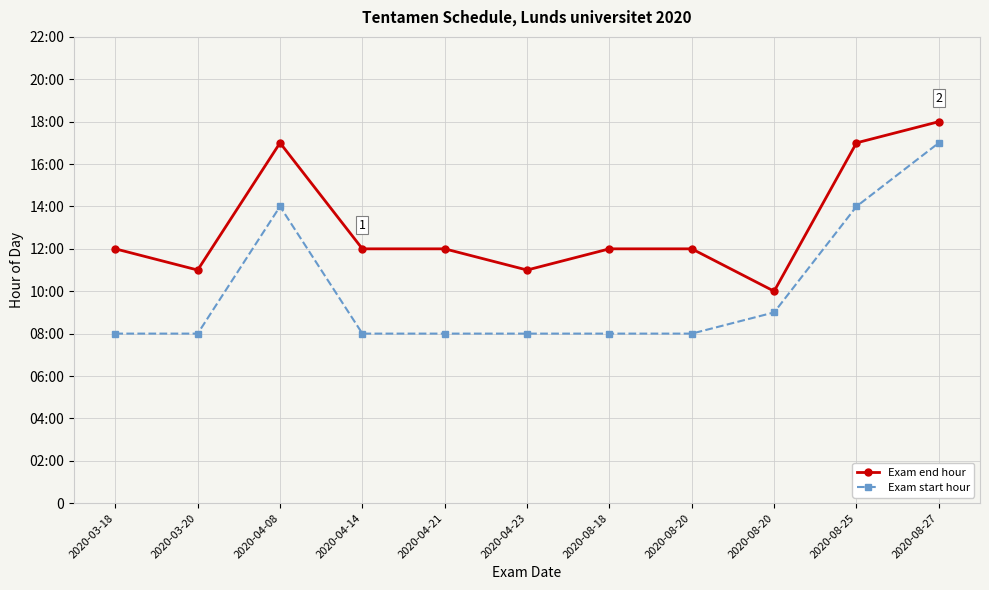

What is the approximate value of Exam end hour at 2020-03-18?

12